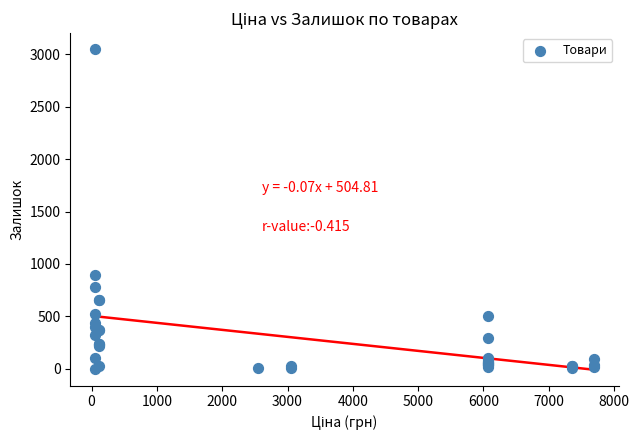

What Y value in the scatter plot is closest to 1525?

894